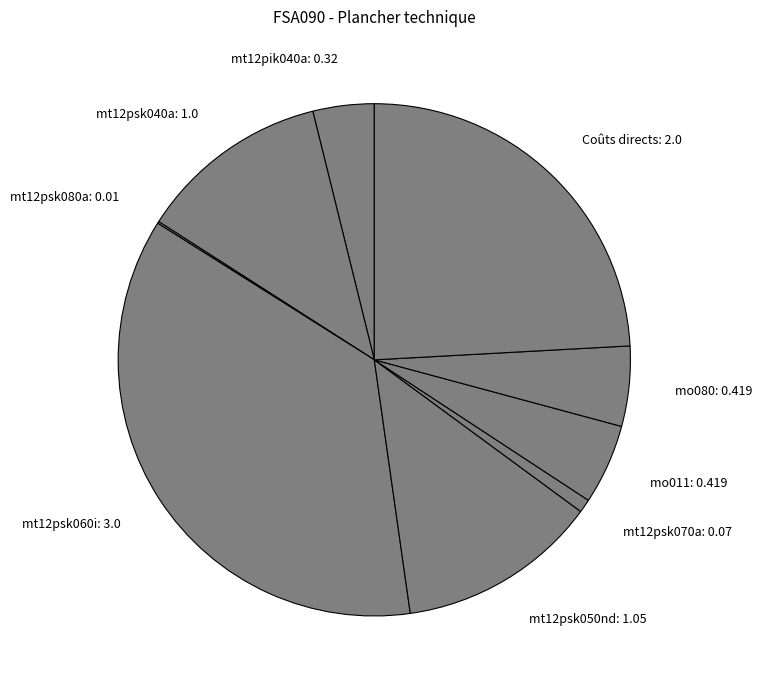

Is mt12psk070a the majority of the pie?

No